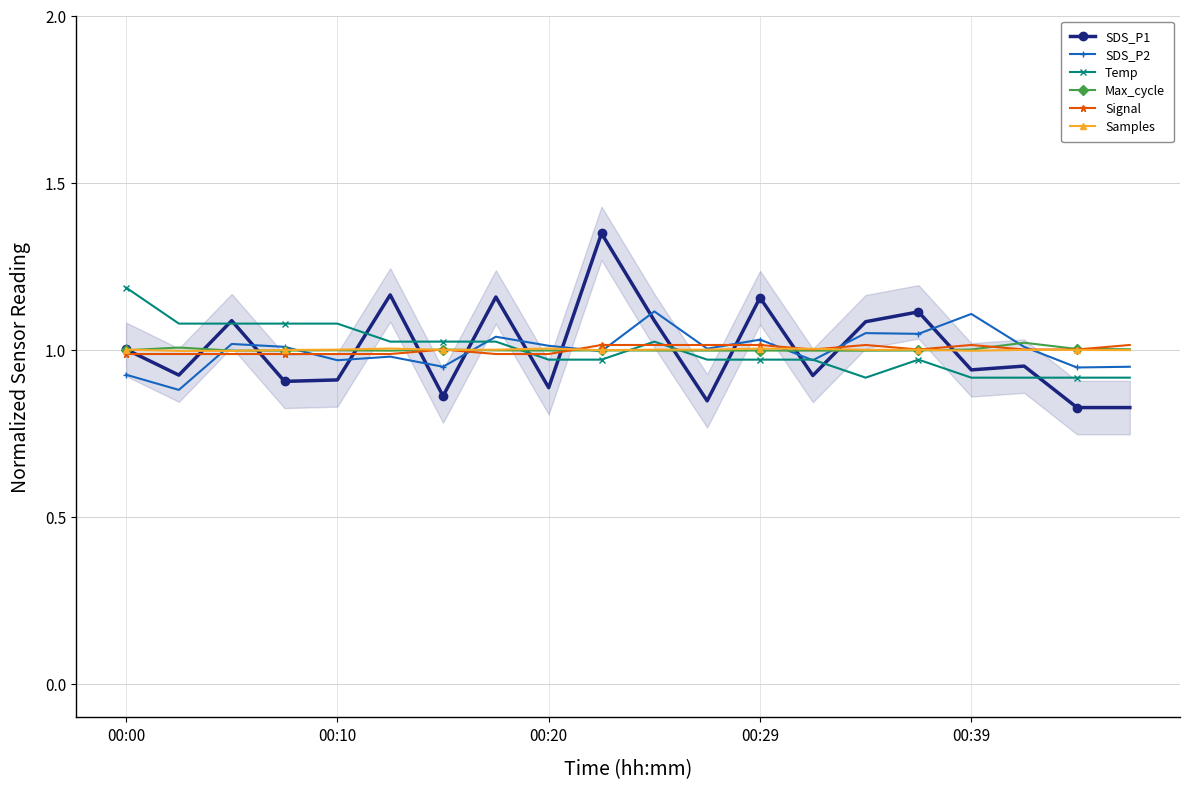

How many lines are shown in the chart?

6